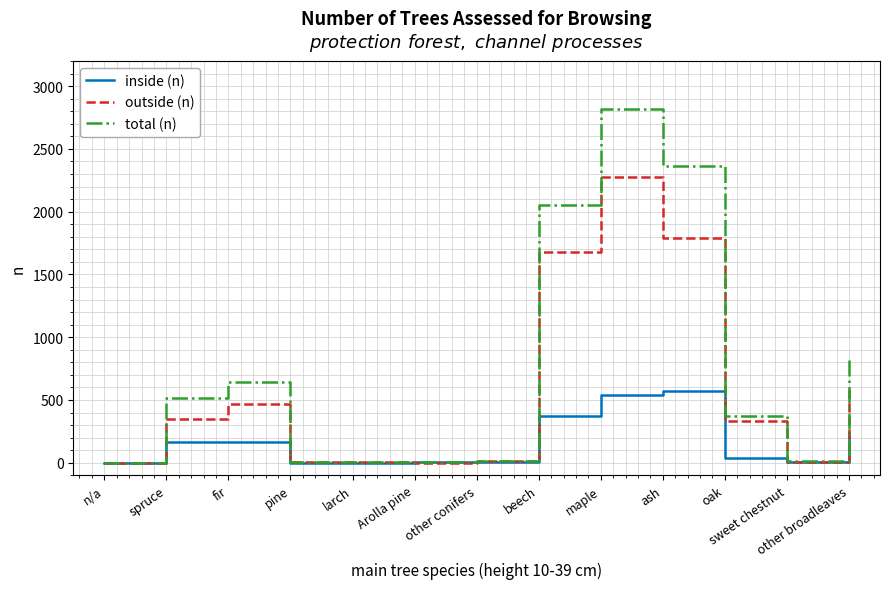

Which series changed the most between fir and Arolla pine?

total (n)